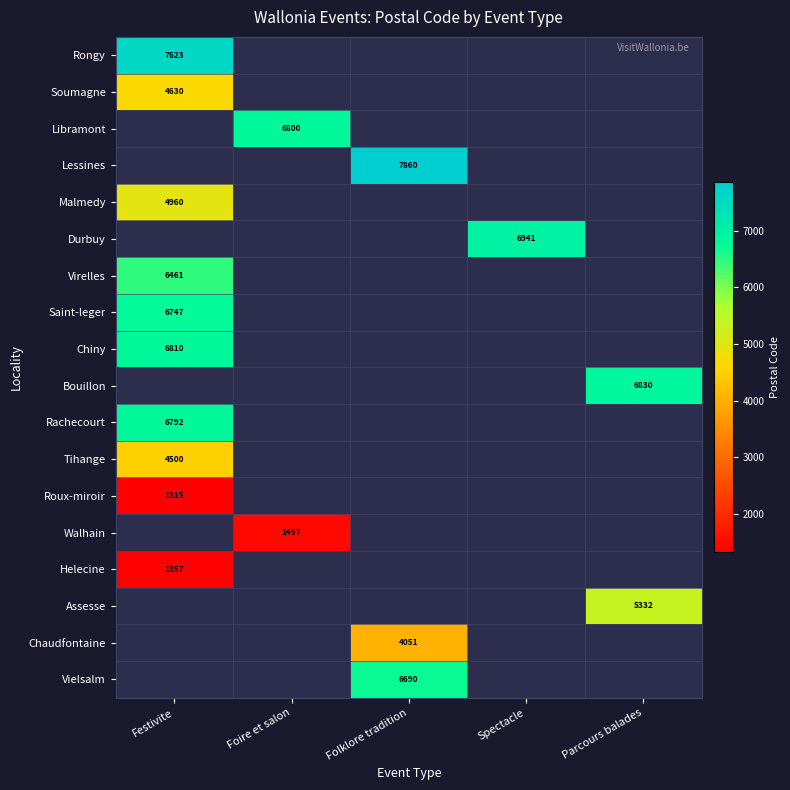

Is it true that Soumagne equals 4630 at Festivite?

True